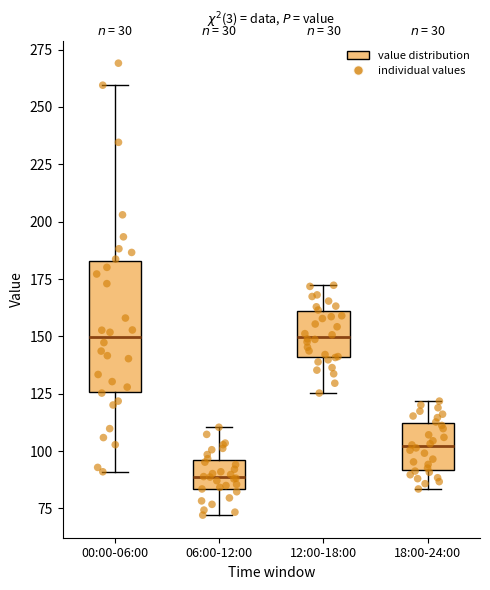

Reading left to right, read every box against the y-axis: the position of its median line, the range the box covers, and the ends of its whiskers. The values are not printed on the chart, so give them approximately, as read against the axis.

00:00-06:00: median 150, box 125 to 185, whiskers 90 to 260
06:00-12:00: median 90, box 85 to 95, whiskers 70 to 110
12:00-18:00: median 150, box 140 to 160, whiskers 125 to 170
18:00-24:00: median 100, box 90 to 110, whiskers 85 to 120